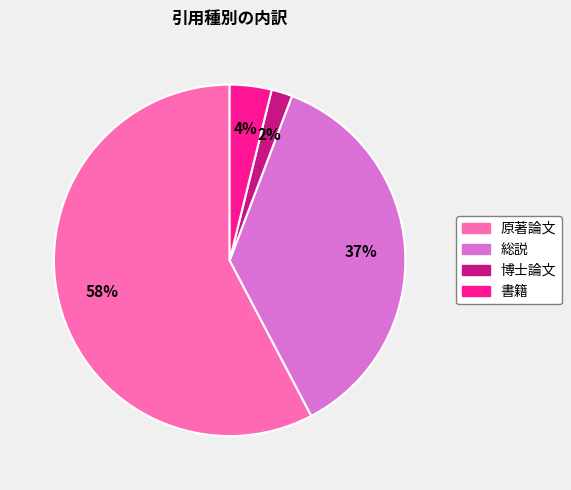

The 総説 slice represents 37% of the pie. True or false?

True